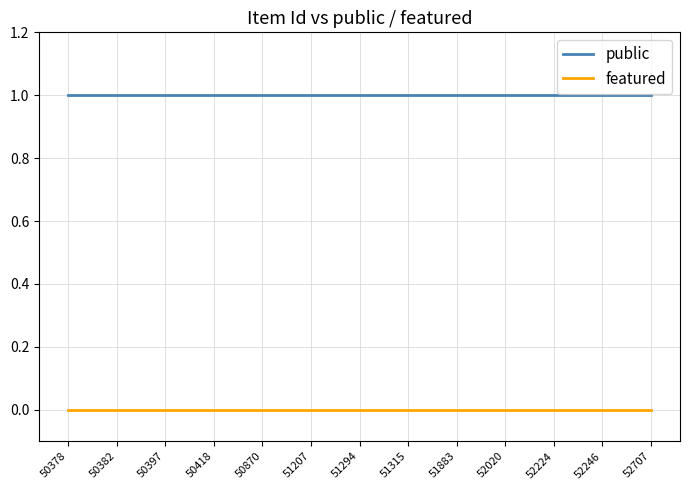

True or false: featured and public intersect in this chart.

False